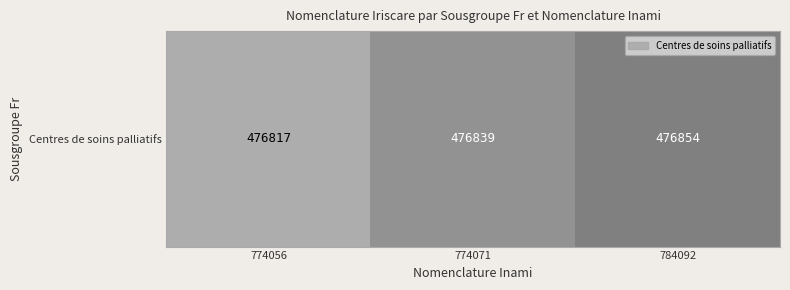

Rank the categories by value from highest to lowest.

784092, 774071, 774056